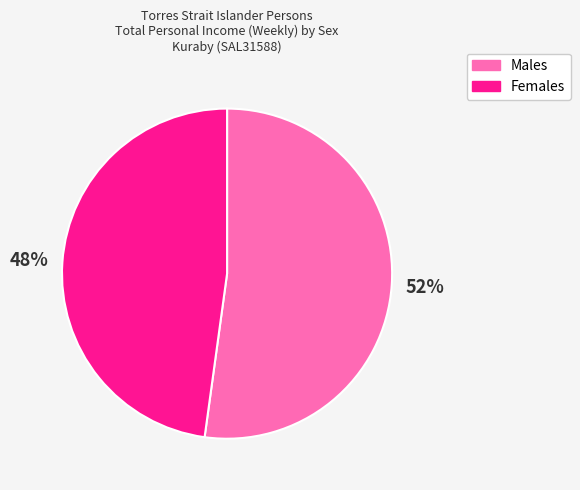

Do Females and Males together represent more than half of the pie?

Yes